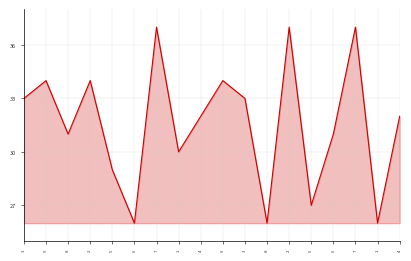

Does the chart have visible grid lines?

Yes